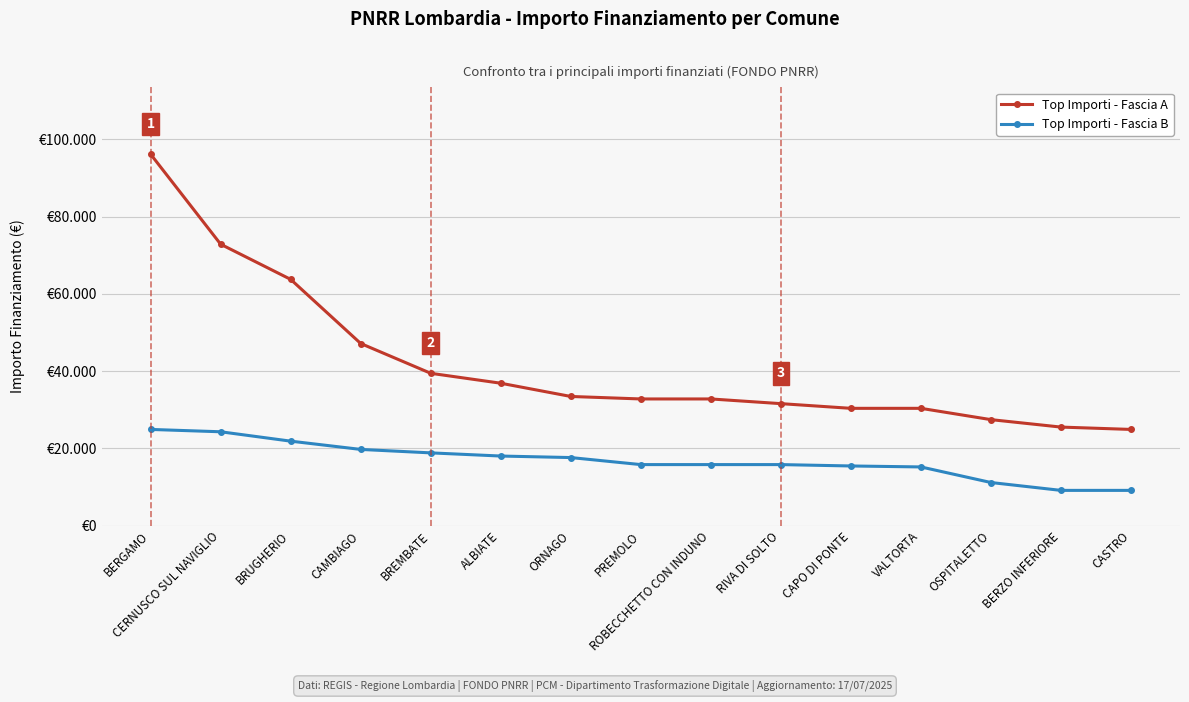

What are all the series names shown in the legend?

Top Importi - Fascia A, Top Importi - Fascia B